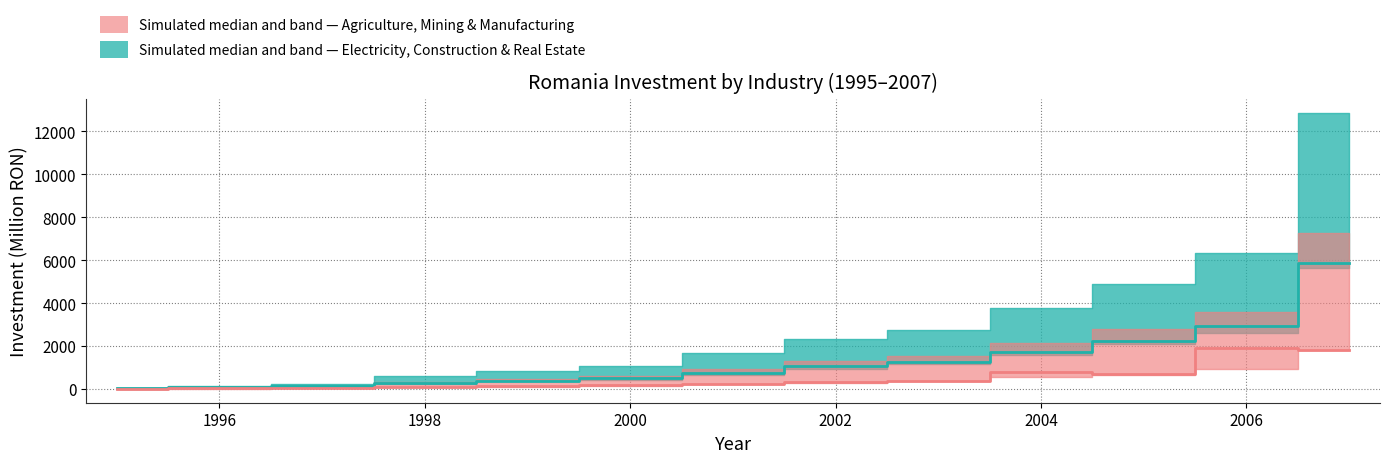

What is the average value of the Agri/Mining/Manuf median series?

514.0